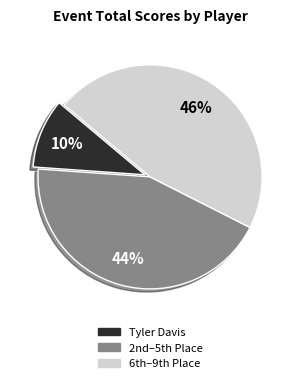

Is there a majority slice in this chart?

No